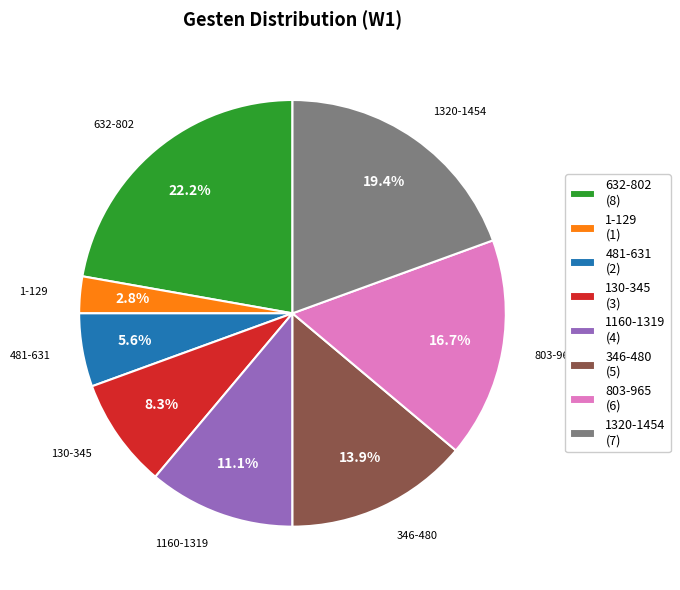

What is the ratio of the value at 346-480 to the value at 130-345?

1.7